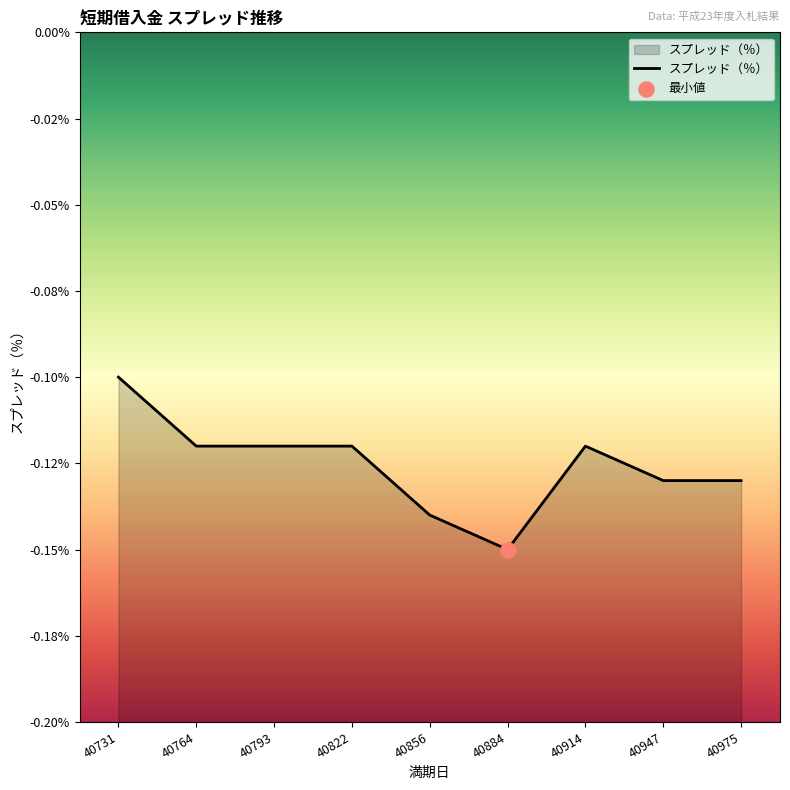

Which has a higher value, 40947 or 40764?

40764